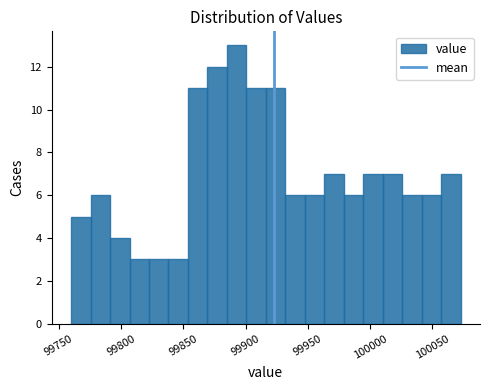

Around what value on the x-axis is the tallest bar? Give the approximate position of its centre, as read against the axis.

99895